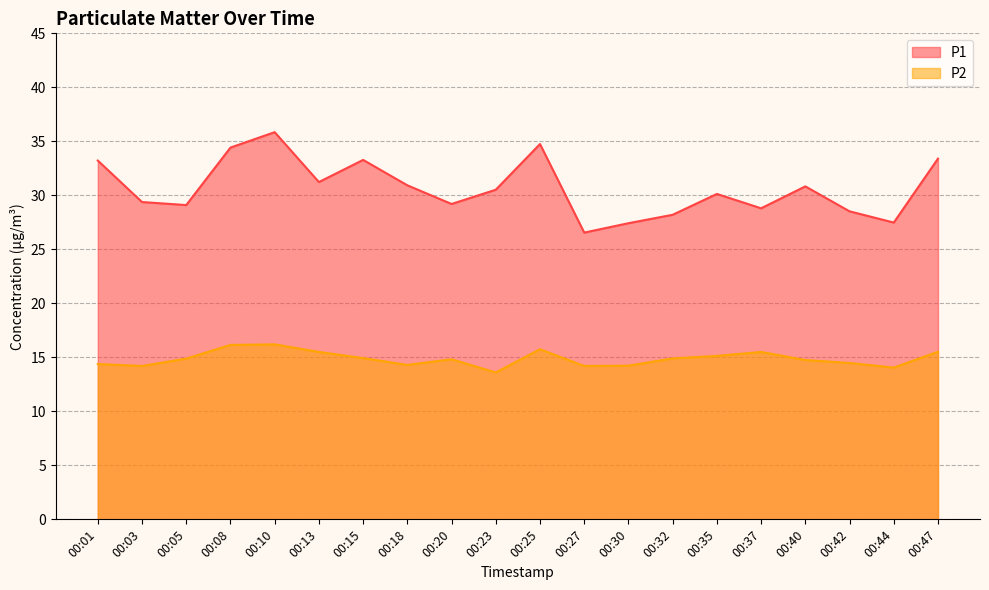

Read the P2 value at 00:23.

13.6